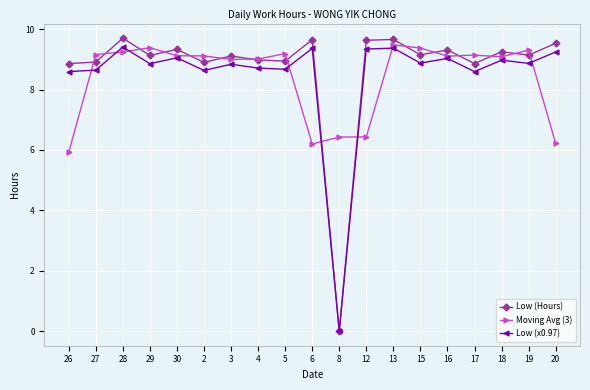

List the series in order of their overall mean, highest first.

Low (Hours), Low (x0.97), Moving Avg (3)